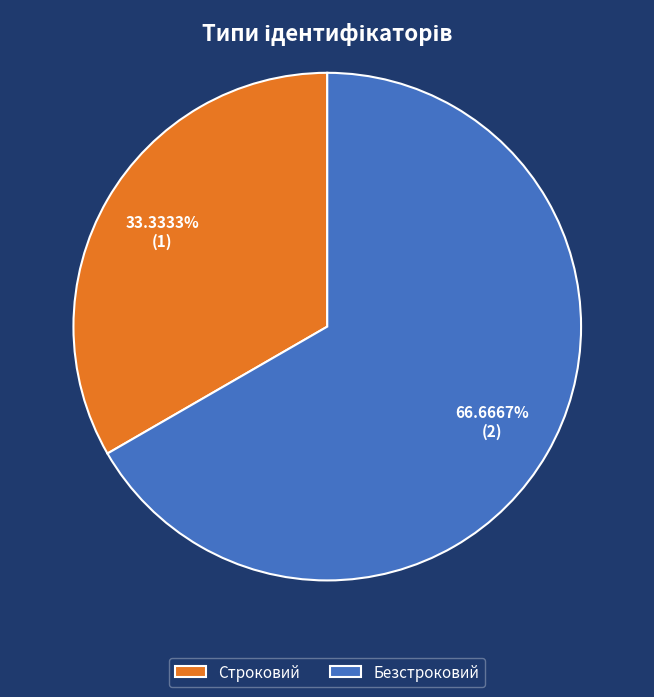

To the nearest percent, what is the combined percentage of Безстроковий and Строковий?

100%